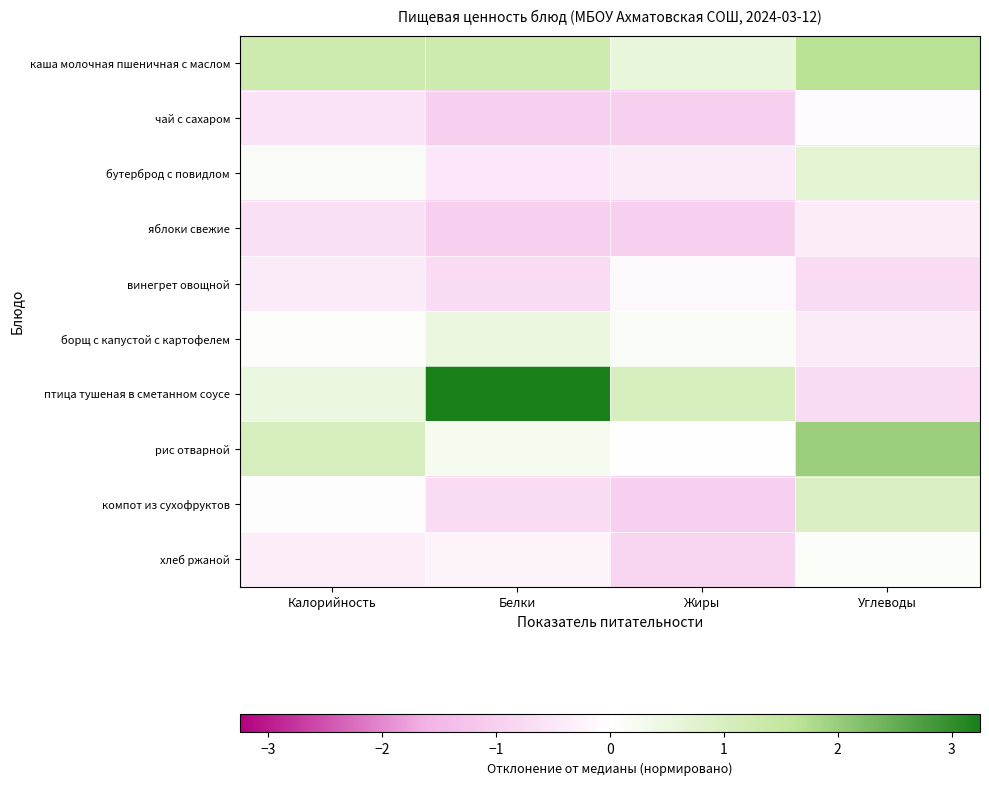

At Углеводы, list the series in order from smallest to largest.

винегрет овощной, птица тушеная в сметанном соусе, борщ с капустой с картофелем, яблоки свежие, чай с сахаром, хлеб ржаной, бутерброд с повидлом, компот из сухофруктов, каша молочная пшеничная с маслом, рис отварной